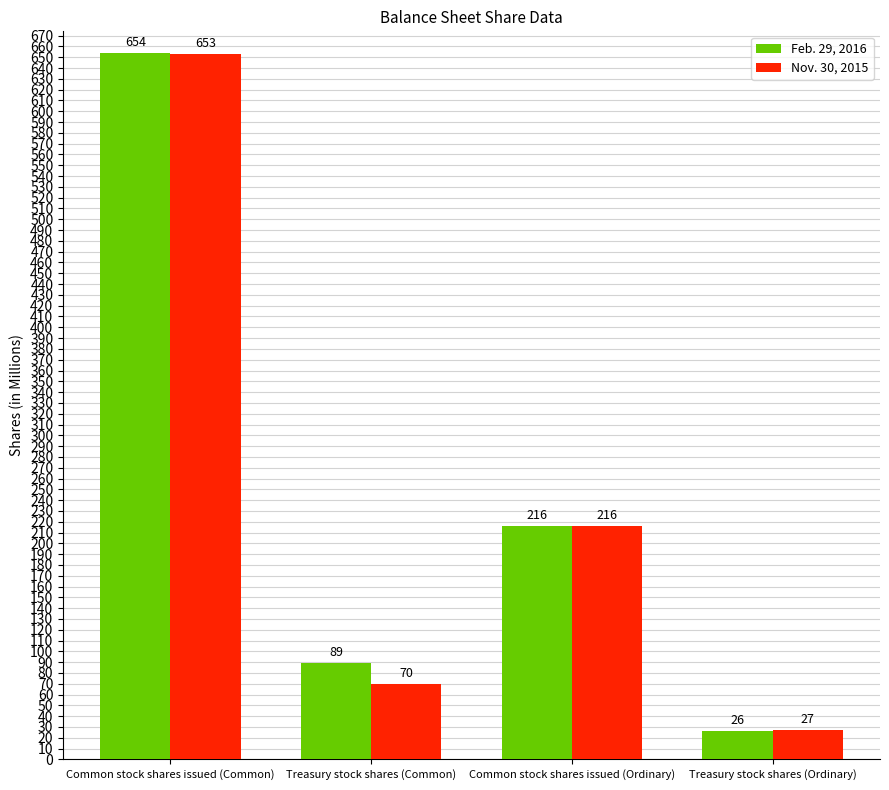

At how many categories does at least one series exceed 188?

2